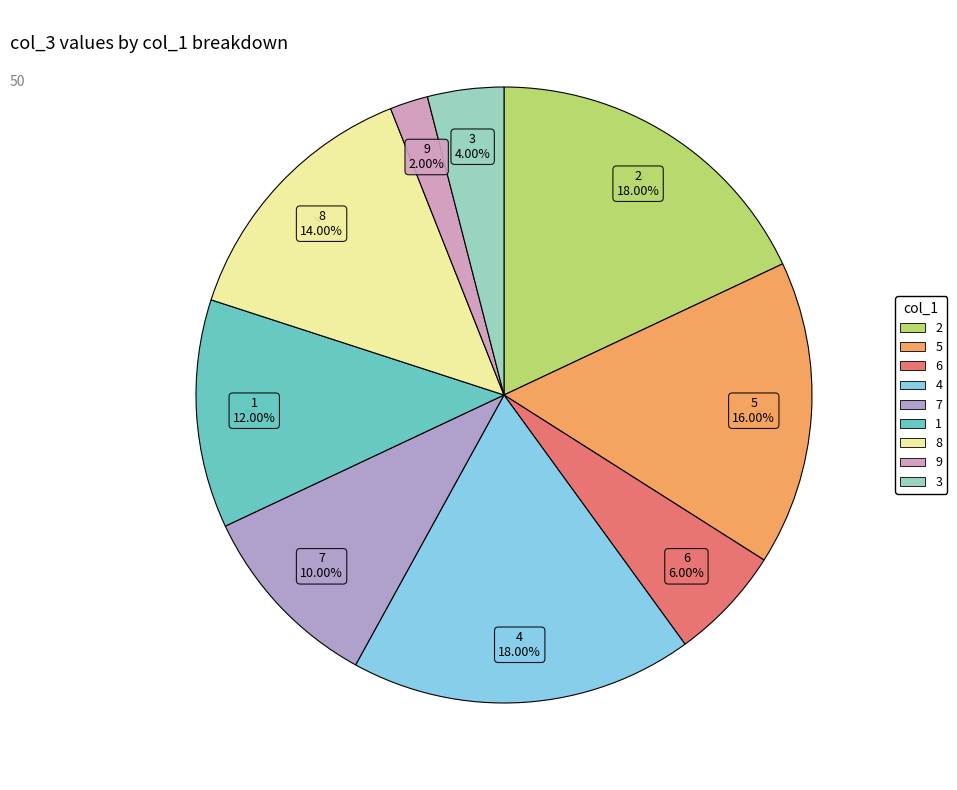

To the nearest percent, what is the combined percentage of 6 and 9?

8%